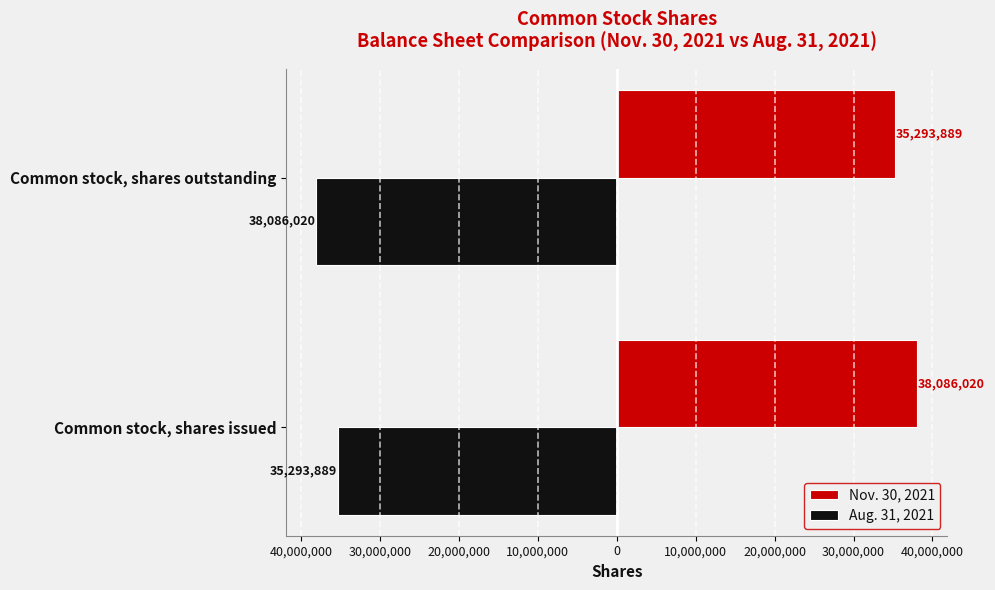

What is the value of the Nov. 30, 2021 bar at the 1st from the left?

38086020